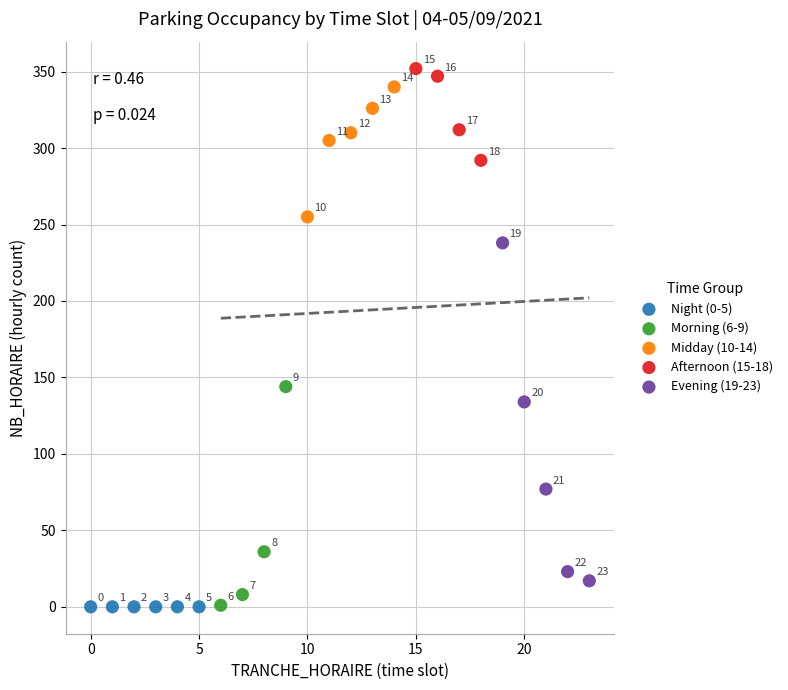

Which series contains the lowest Y value?

Night (0-5)